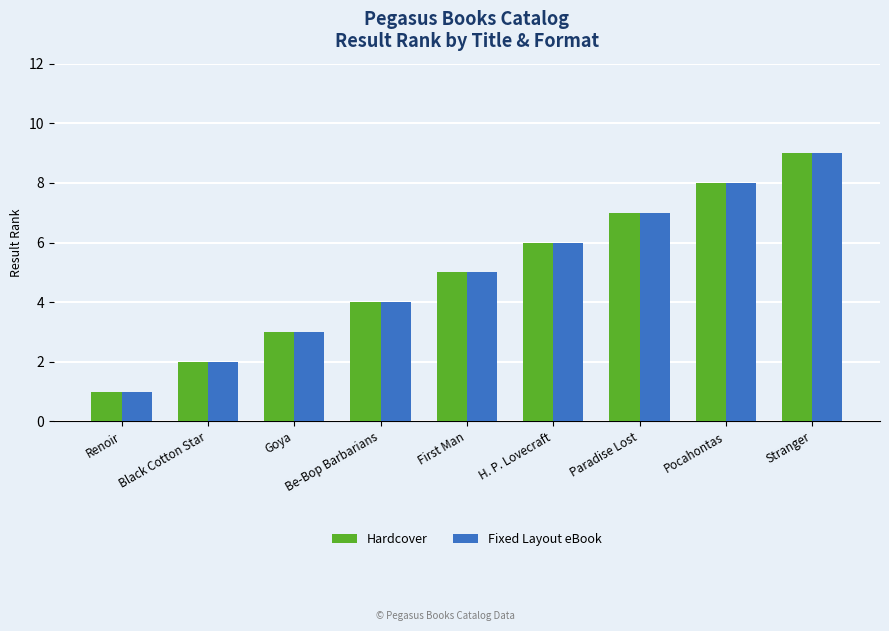

Where is Hardcover nearest to the value 5?

First Man